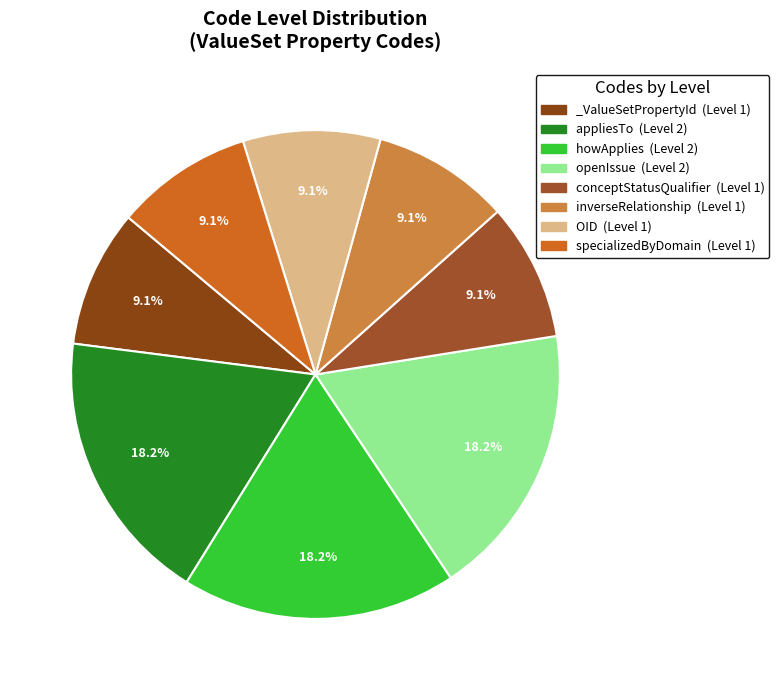

How many segments does this pie chart have?

8